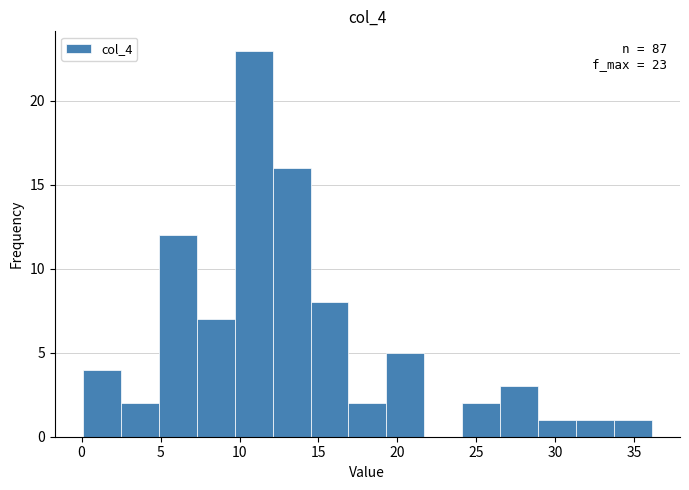

Over which range of the x-axis is the bar tallest?

9.7 to 12.1